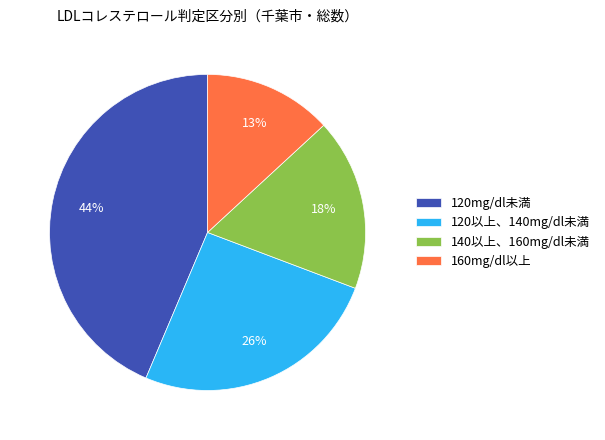

To the nearest percent, what is the combined percentage of 120以上、140mg/dl未満 and 160mg/dl以上?

39%